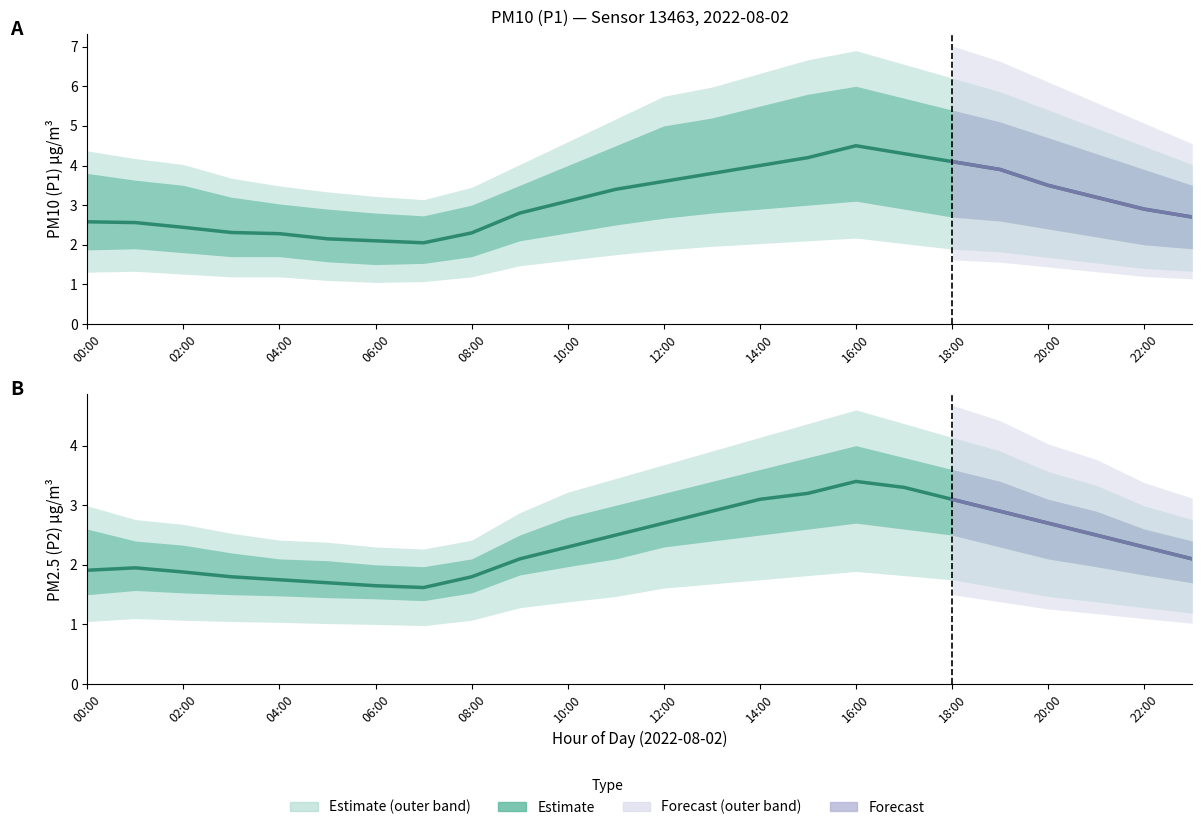

How many data points does each series have?

24